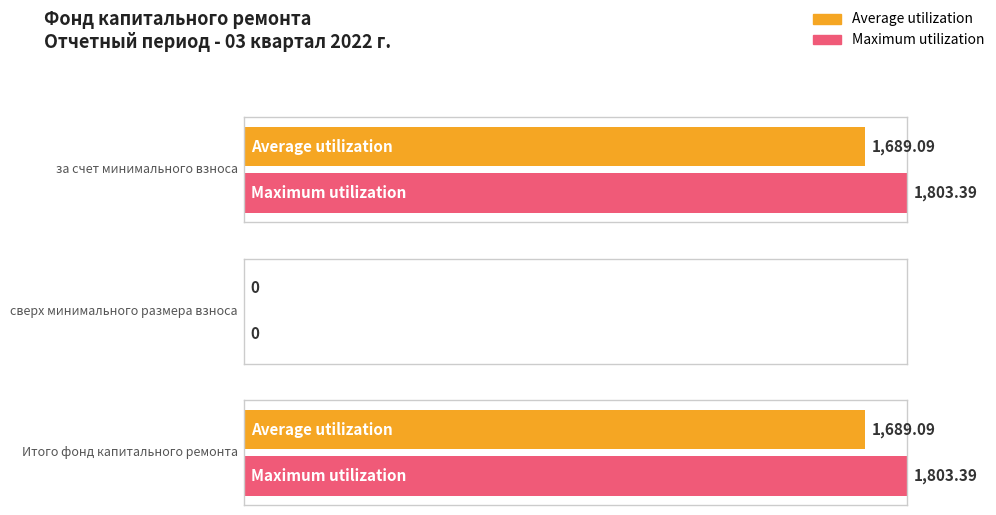

What is the approximate value of Average utilization at за счет минимального взноса?

1689.1